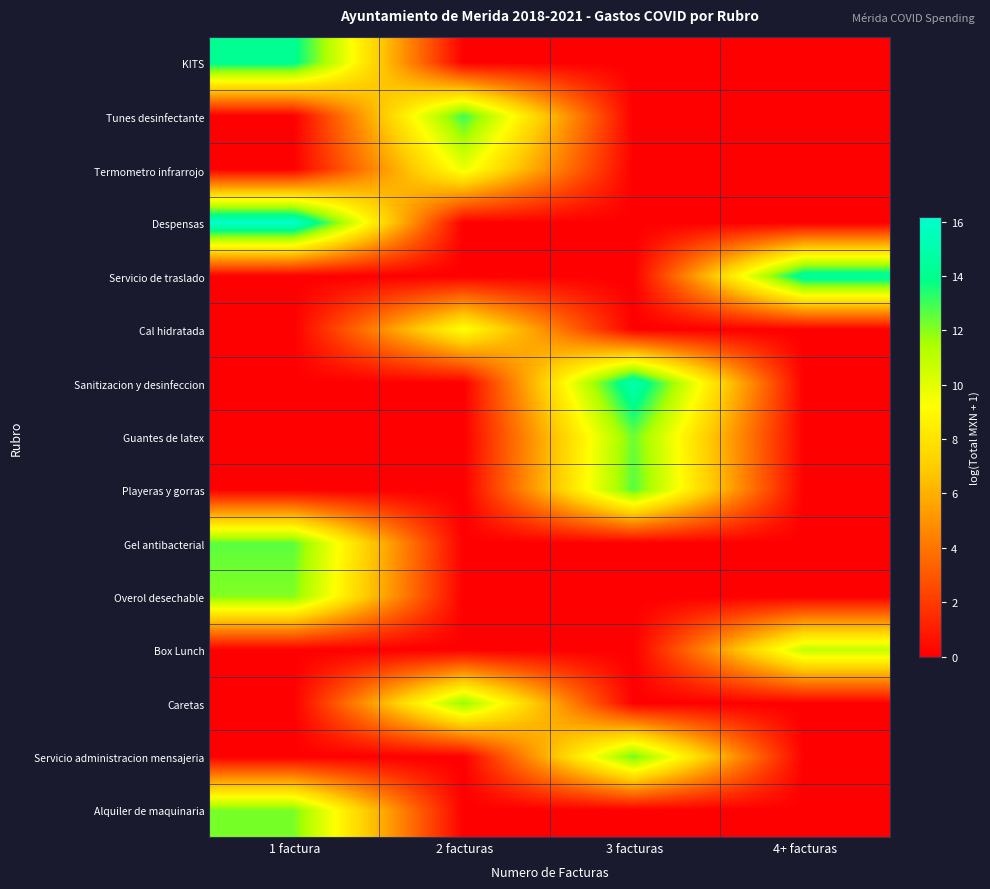

What is the maximum value shown in the chart?

16.2